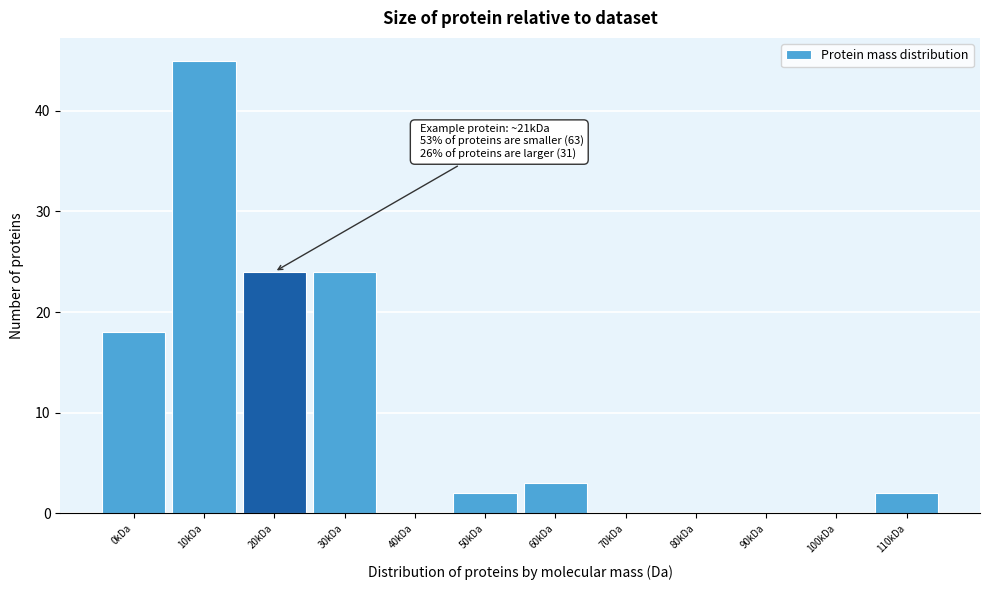

Reading left to right, transcribe all the data shown in this chart.

0kDa=18	10kDa=45	20kDa=24	30kDa=24	40kDa=0	50kDa=2	60kDa=3	70kDa=0	80kDa=0	90kDa=0	100kDa=0	110kDa=2